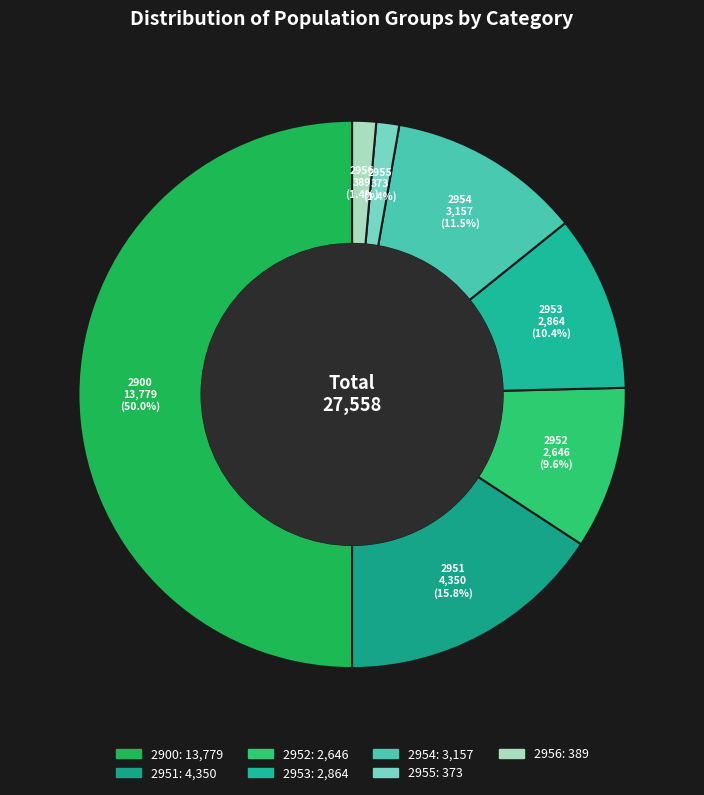

Approximately how many times larger is the value at 2900 compared to 2951?

3.2